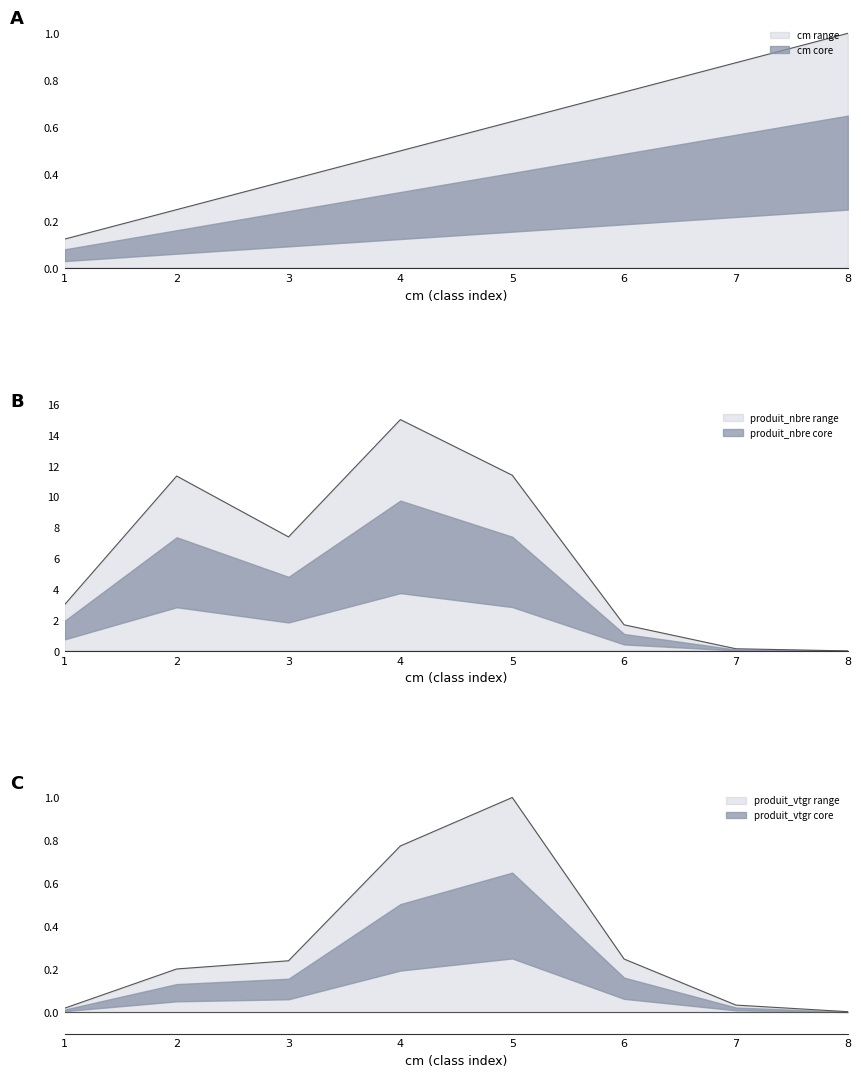

Is the value of produit_vtgr lower at 8 greater than the value of cm lower at 5?

No